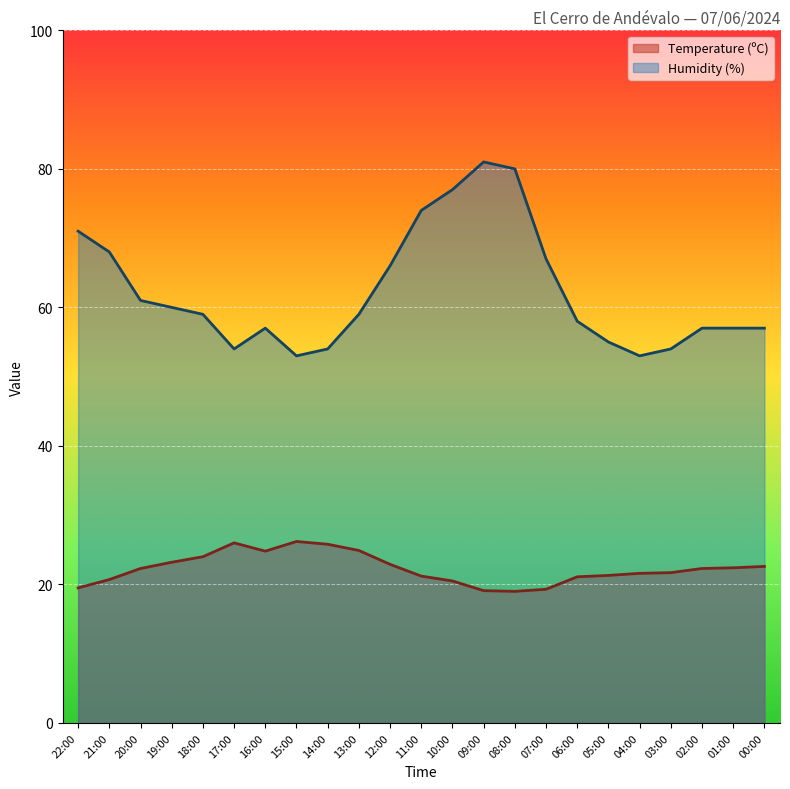

The value of Temperature (ºC) at 03:00 is 21.7. True or false?

True